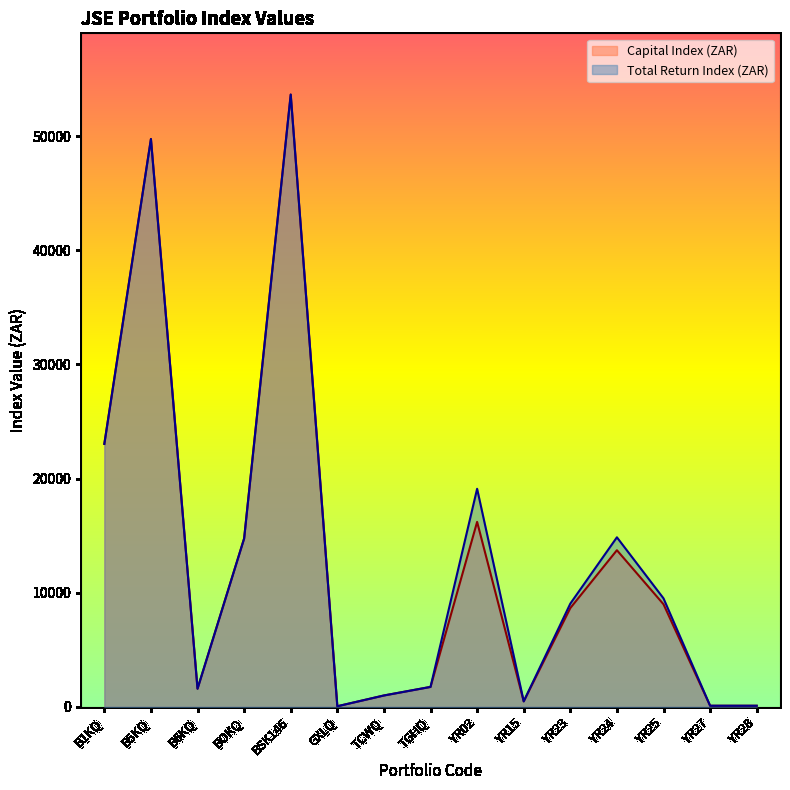

What is the sum of the Total Return Index (ZAR) values at BSK146 and B1KQ?

76679.9